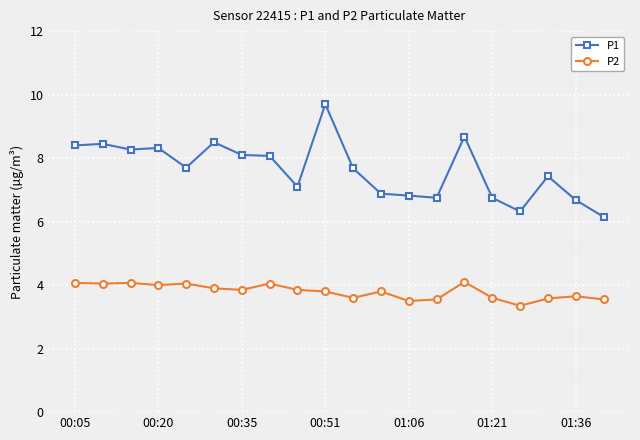

Which series has the largest total across all categories?

P1